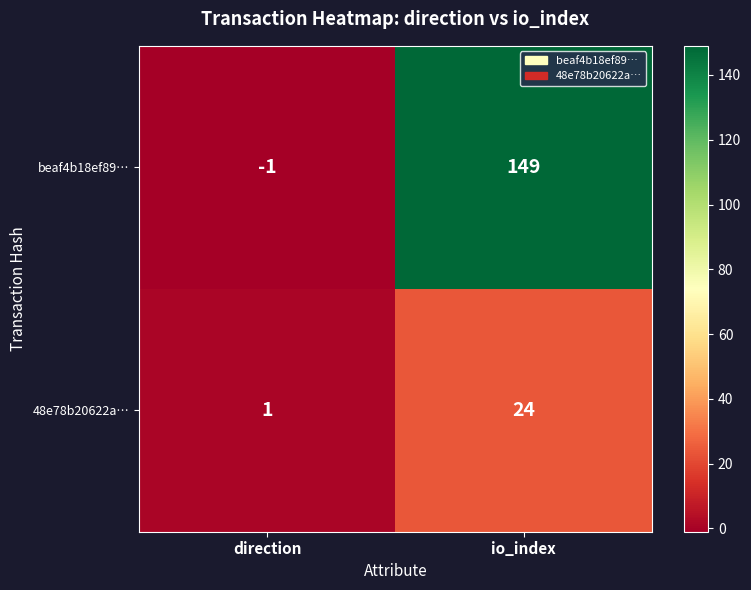

What is the average value of the beaf4b18ef89… series?

74